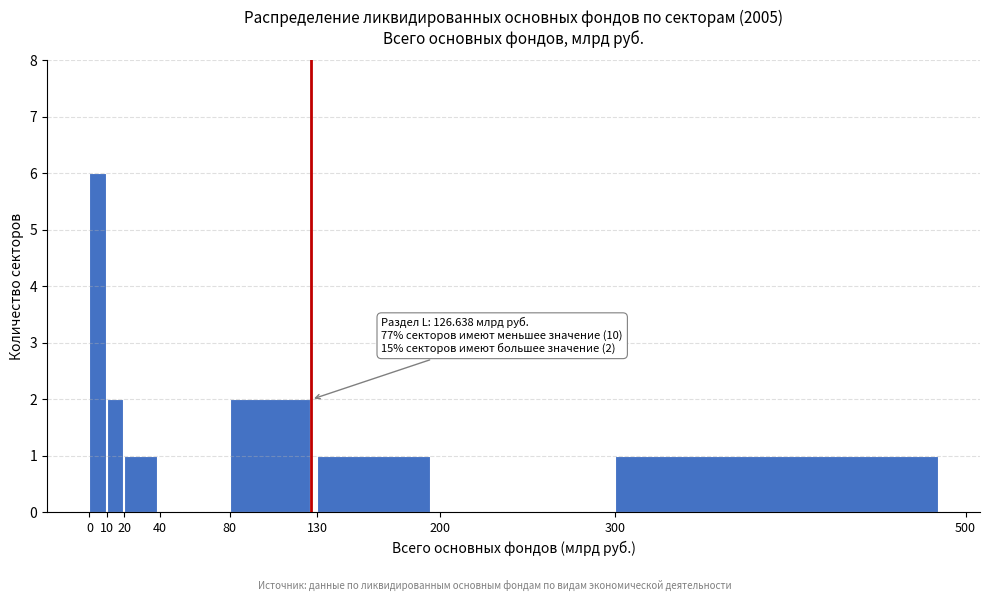

Which range on the x-axis has the tallest bar?

0 to 10